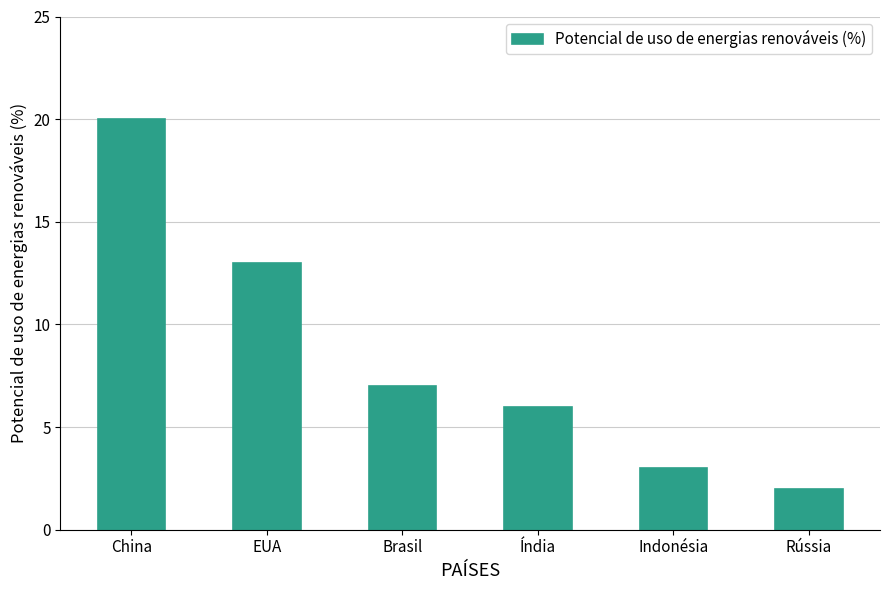

Reading left to right, what are all the values shown in this chart?

China=20	EUA=13	Brasil=7	Índia=6	Indonésia=3	Rússia=2